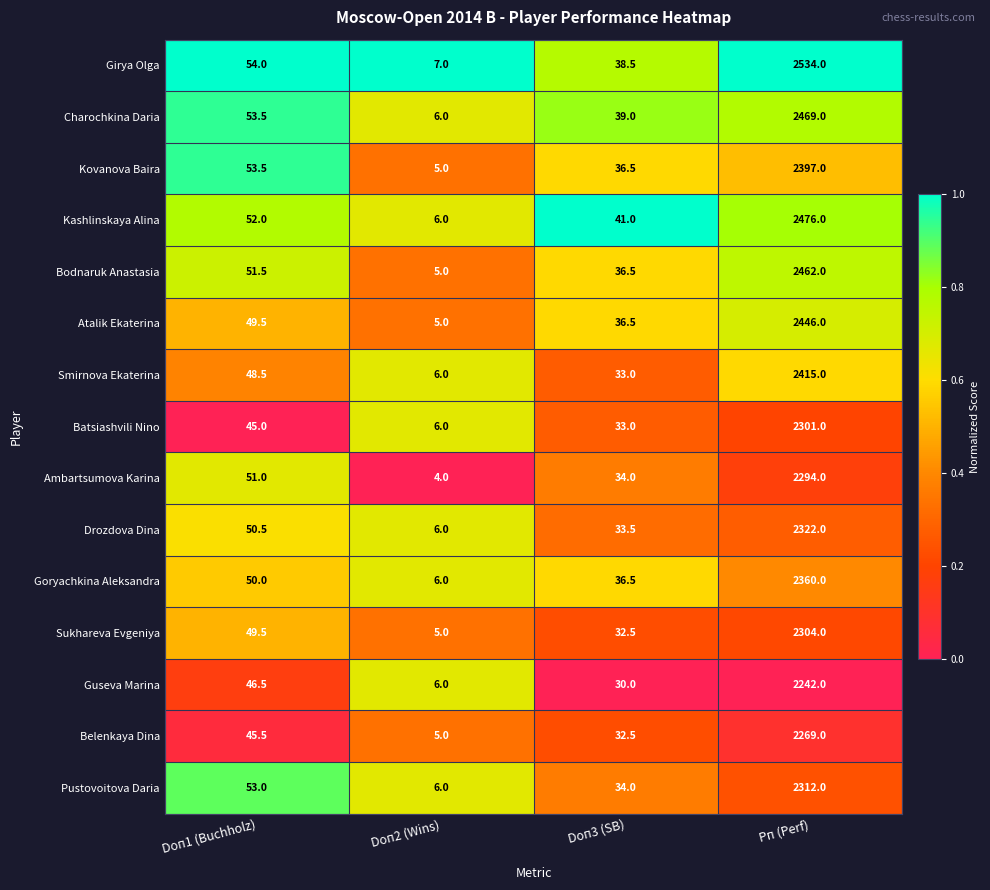

Which series changed the most between Doп3 (SB) and Рп (Perf)?

Girya Olga